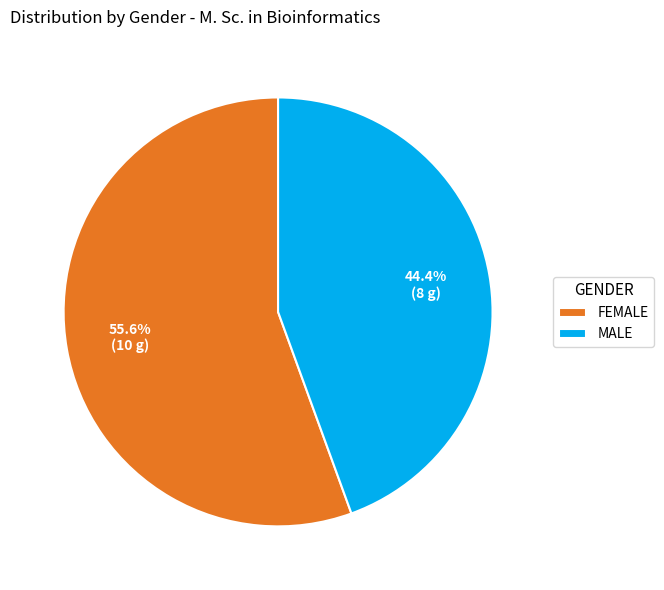

What percentage is the FEMALE slice, to the nearest percent?

56%